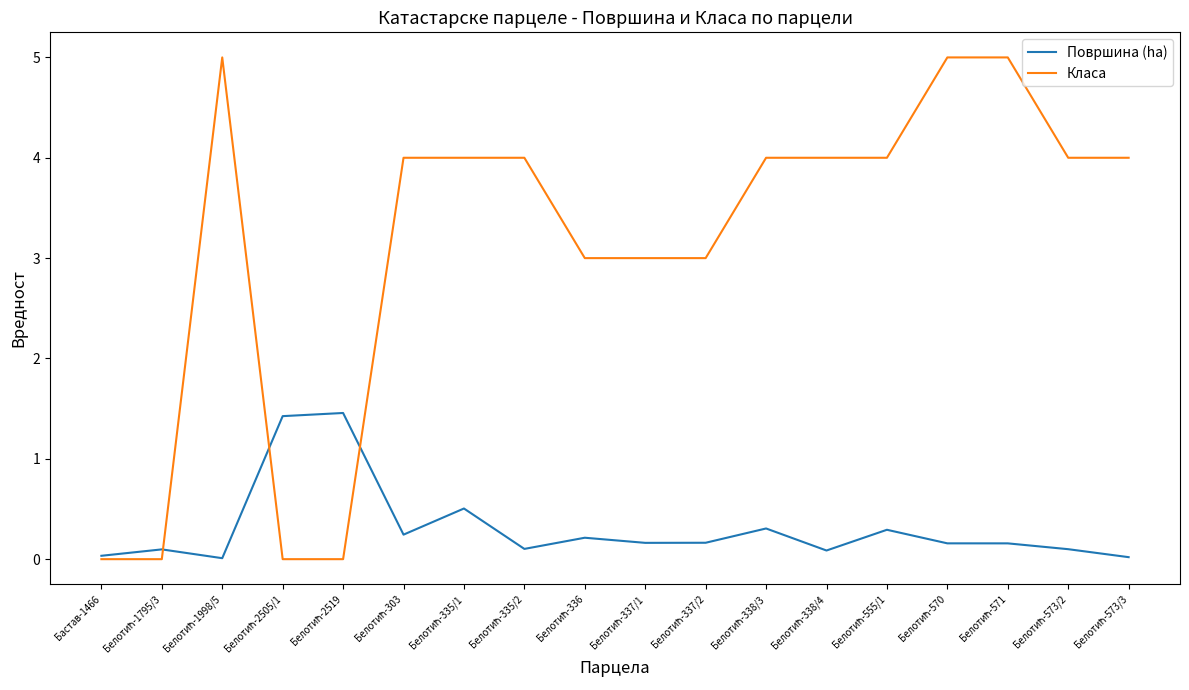

Which series has the largest total across all categories?

Класа